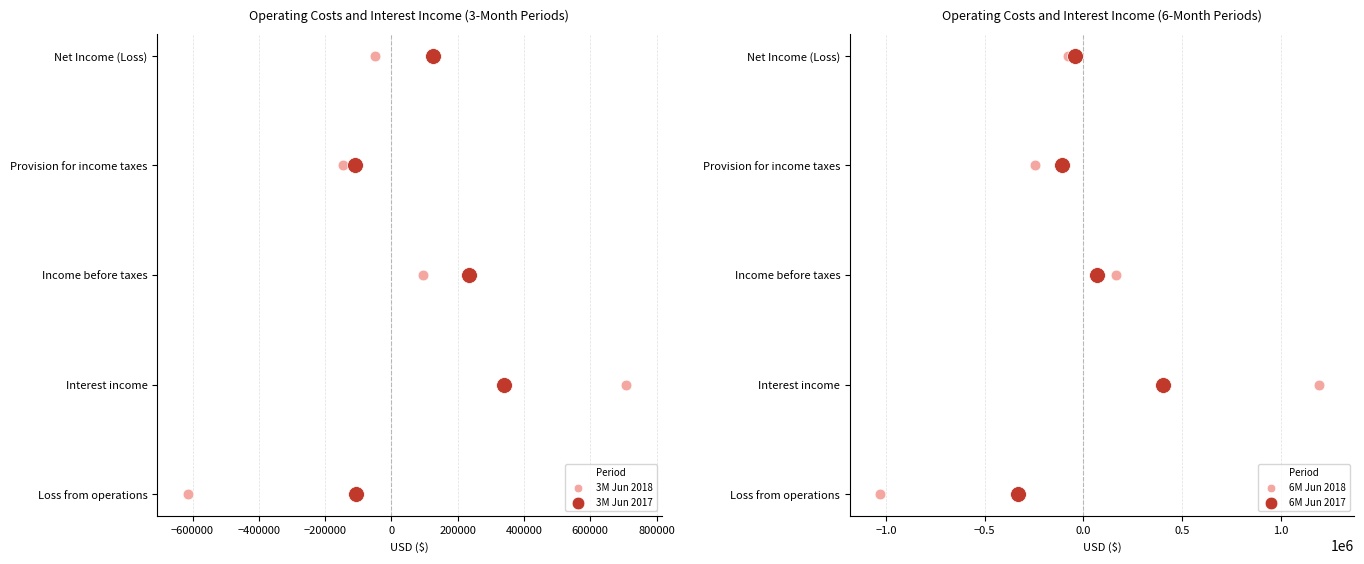

At how many categories does at least one series exceed 2?

2